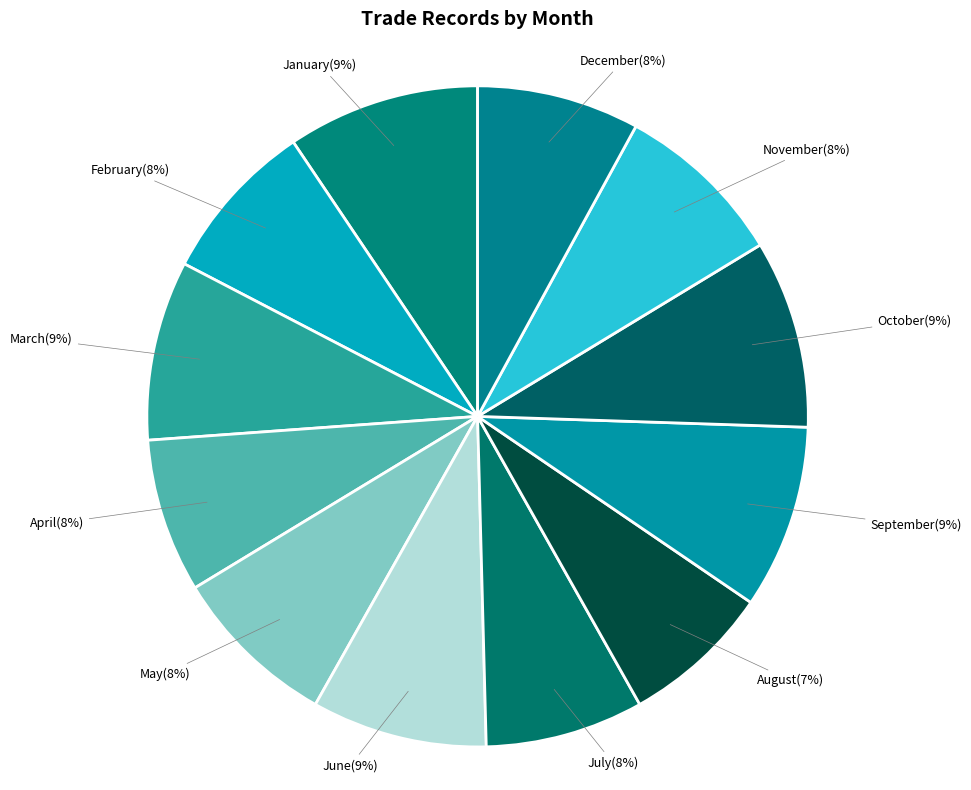

To the nearest percent, what is the difference between the September and November slice percentages?

1%